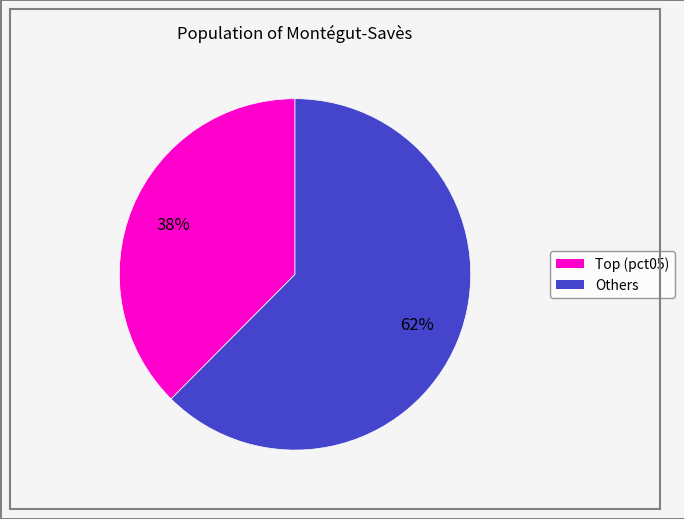

Is there any slice that represents more than half of the pie?

Yes